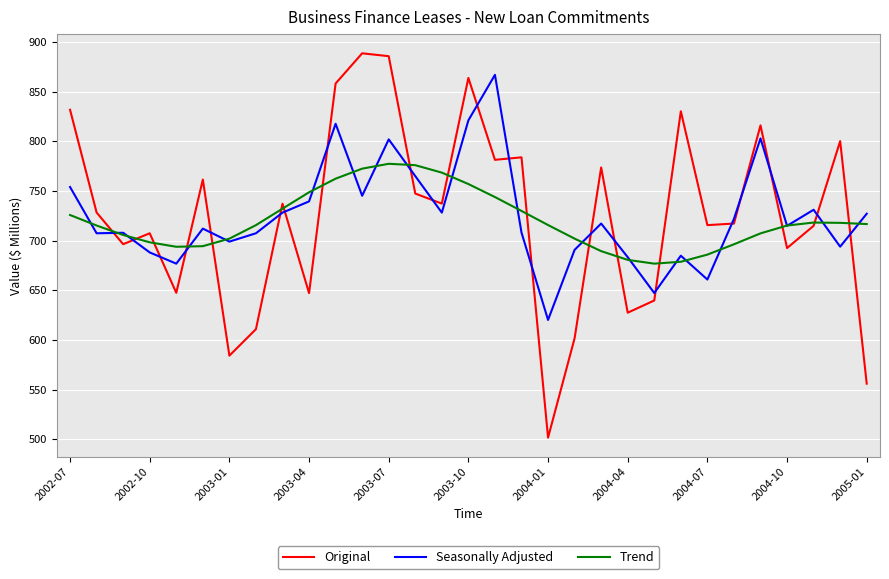

After their last crossing, which series has the higher values: Original or Seasonally Adjusted?

Seasonally Adjusted